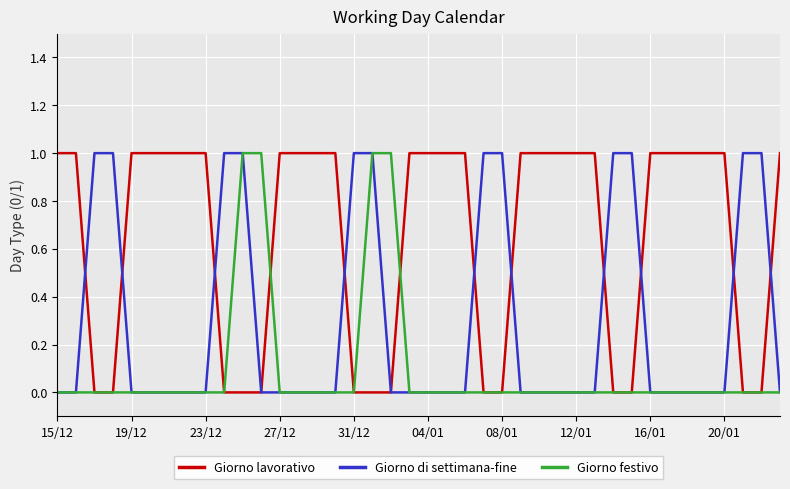

Does the chart have visible grid lines?

Yes